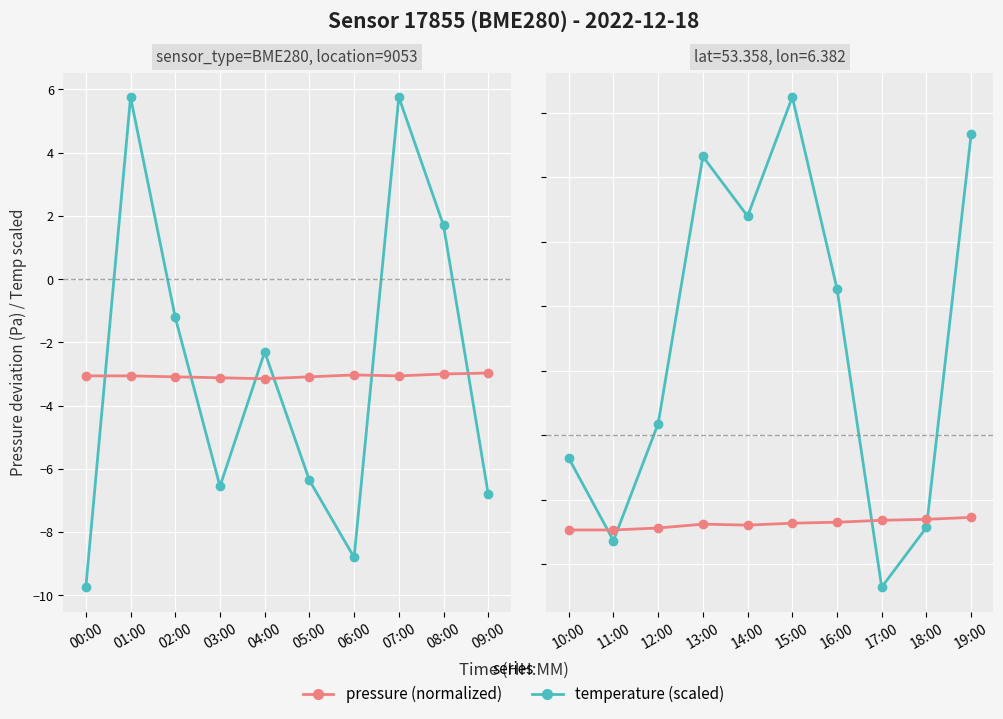

True or false: temperature (scaled) has a value of -4.1 at 13:00.

False